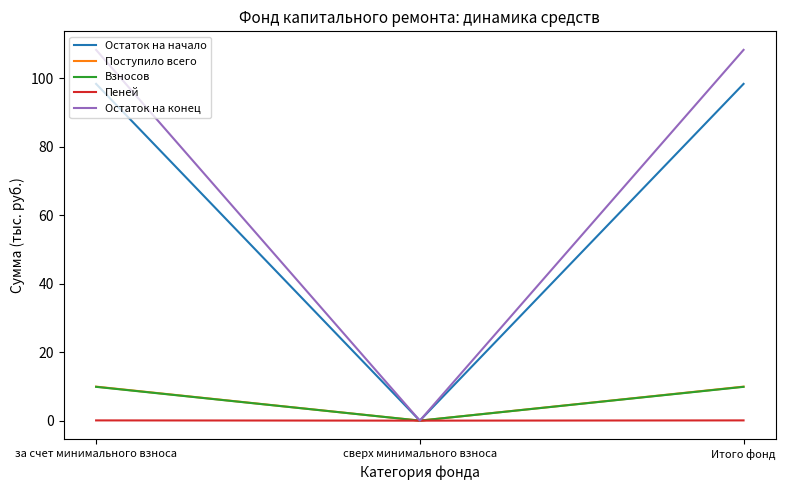

Does the chart display data point markers on the line(s)?

No